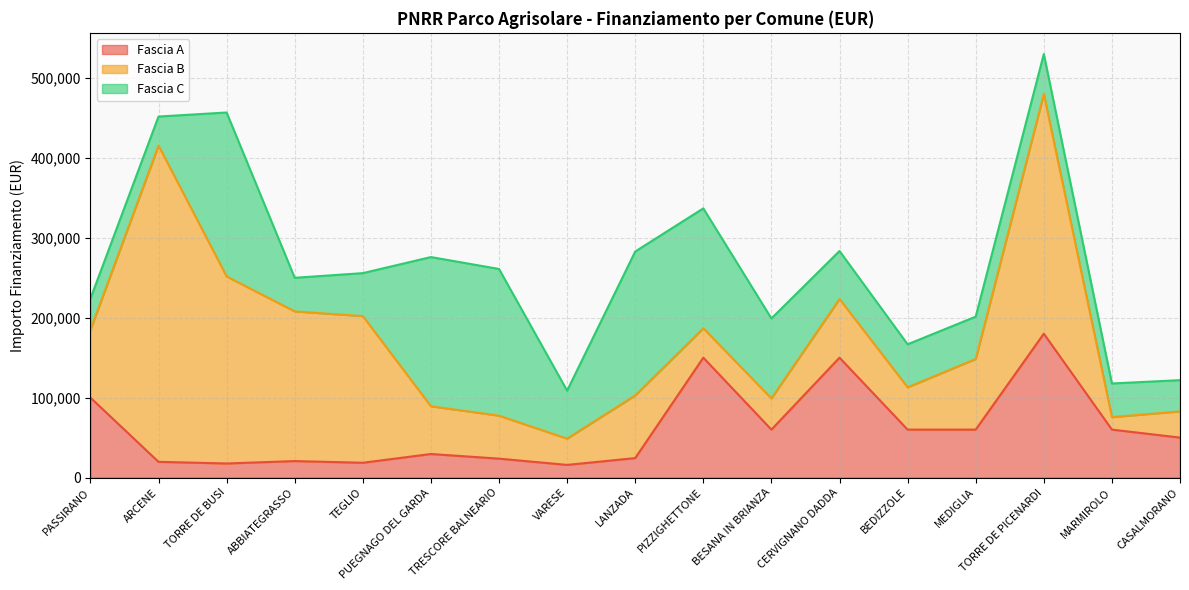

The Fascia B series shows 29403.8 at MEDIGLIA. True or false?

False